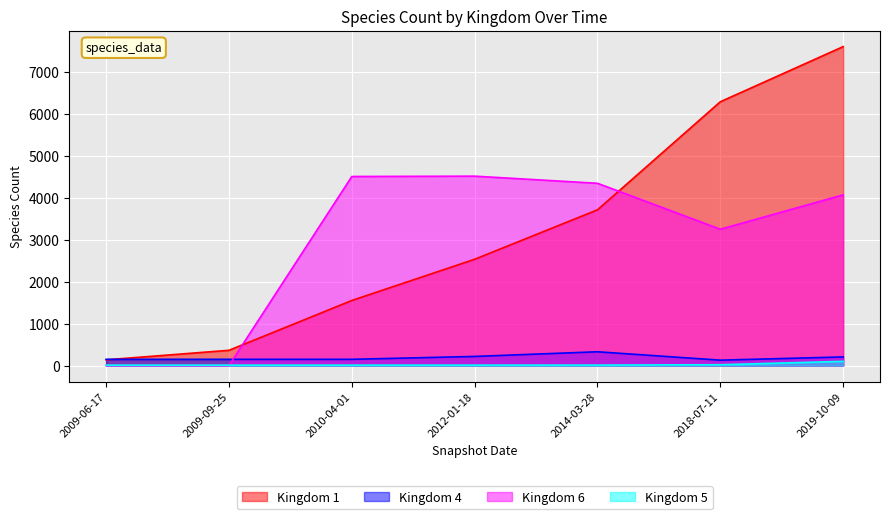

The 5 series shows 101 at 2019-10-09. True or false?

True